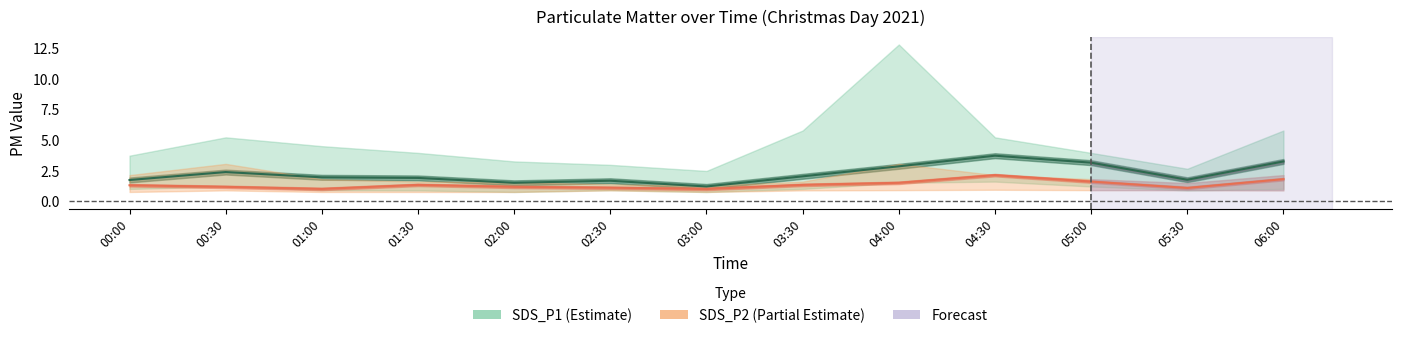

True or false: SDS_P2 (Partial Estimate) and SDS_P1 (Estimate) intersect in this chart.

False